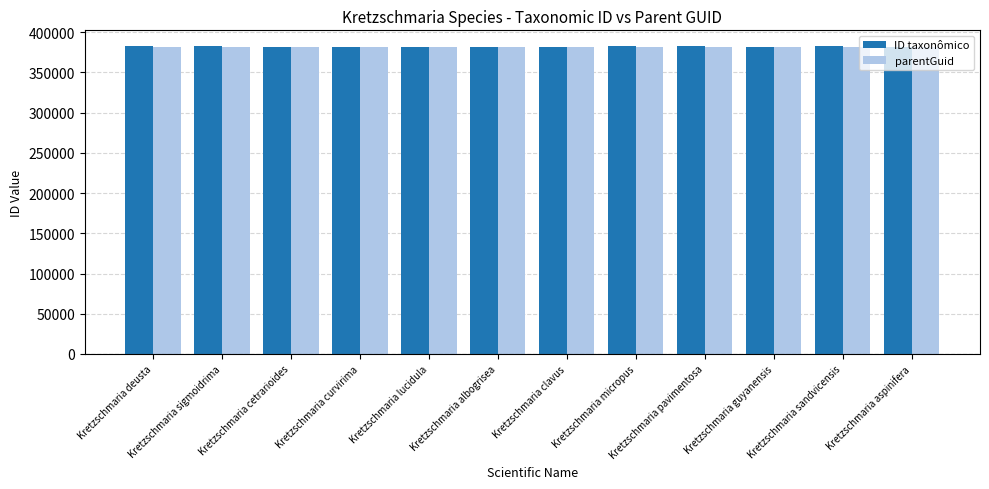

What is the label of the 2nd bar from the left?

Kretzschmaria sigmoidrima